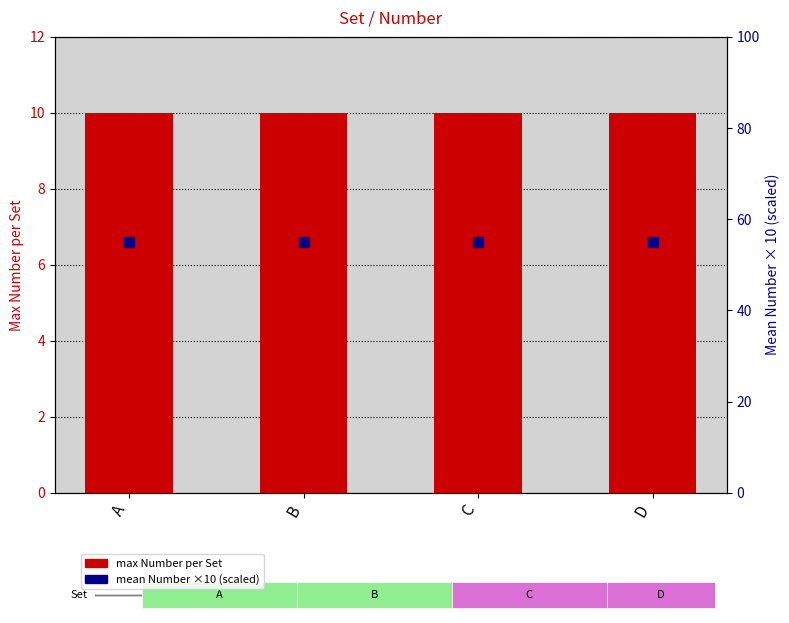

At how many categories does at least one series exceed 41?

4